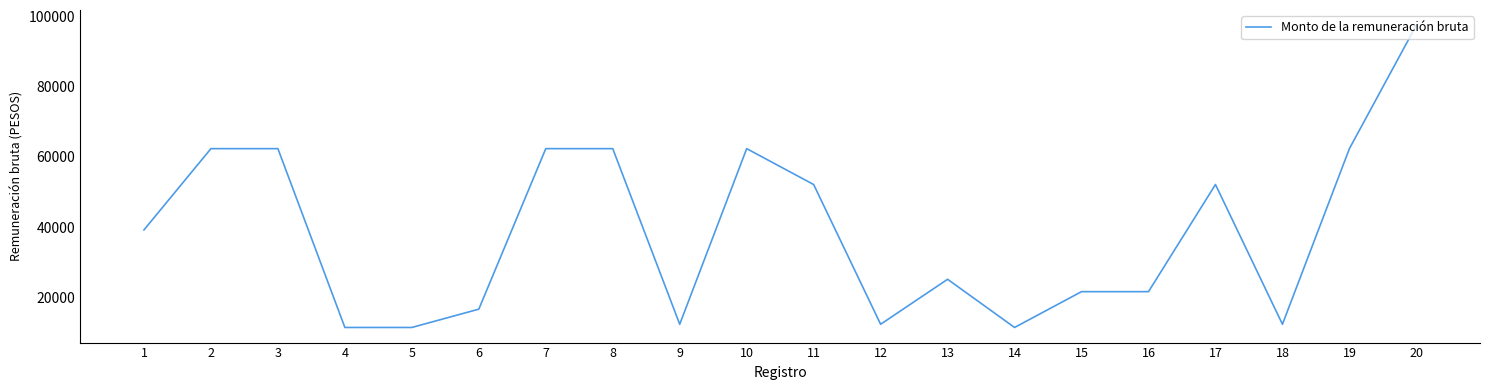

What is the difference between the maximum and minimum values?

86077.0